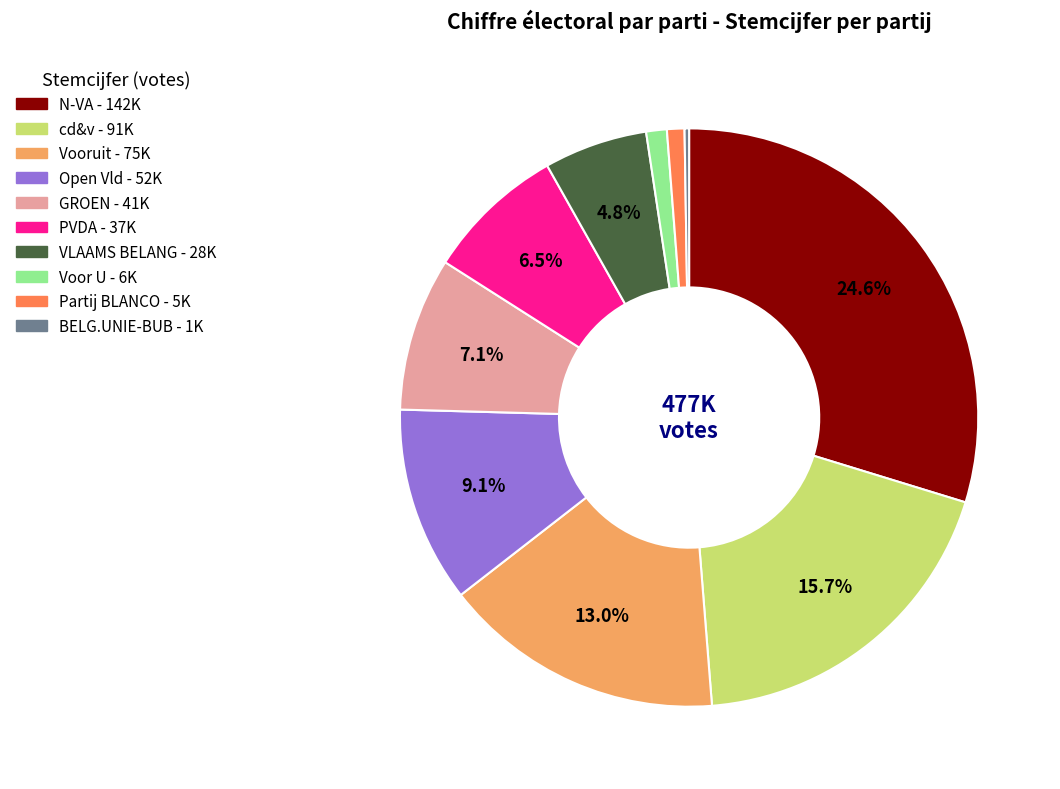

How many slices are in this pie chart?

10